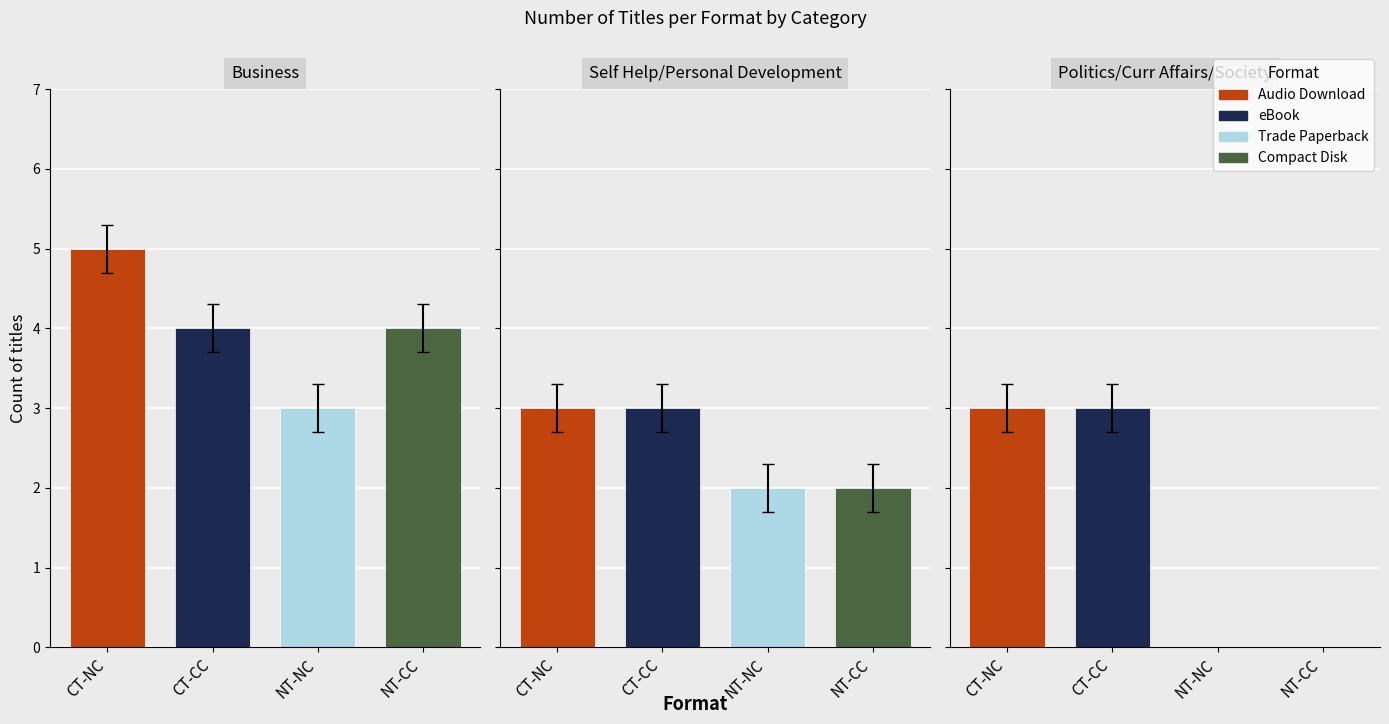

At which label does eBook reach its peak?

Business